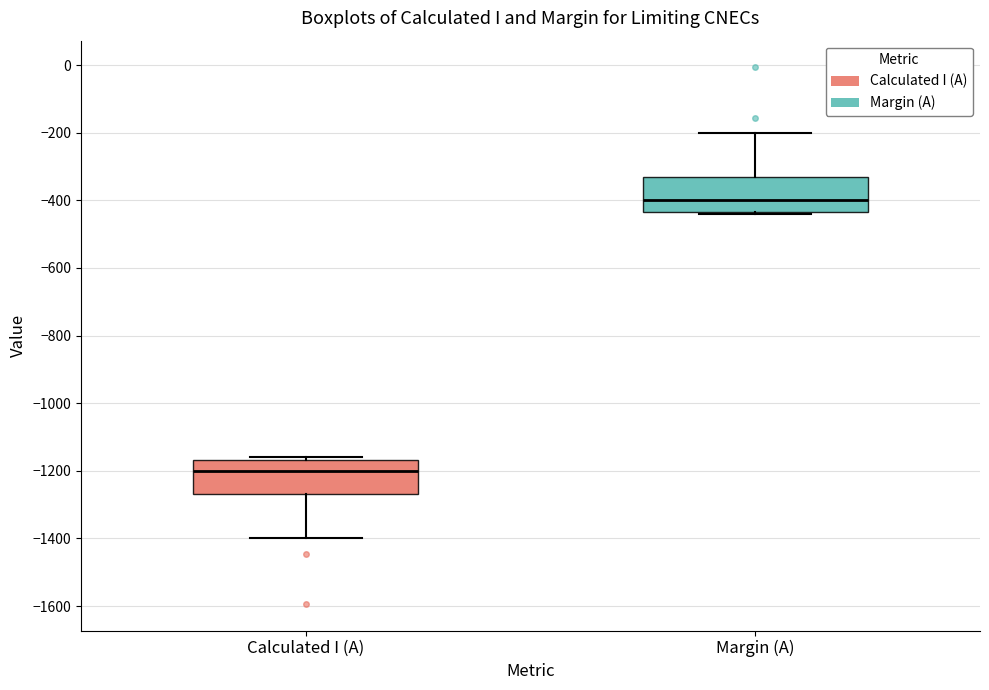

Reading left to right, read every box against the y-axis: the position of its median line, the range the box covers, and the ends of its whiskers. The values are not printed on the chart, so give them approximately, as read against the axis.

Calculated I (A): median -1200, box -1260 to -1160, whiskers -1400 to -1160 (just above the box's upper edge)
Margin (A): median -400, box -440 to -340, whiskers -440 (just below the box's lower edge) to -200